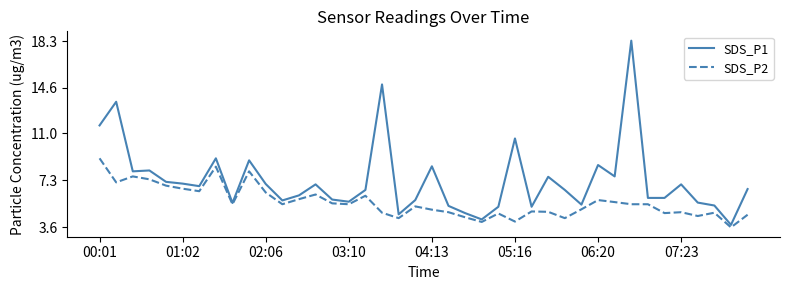

Which series has the largest total across all categories?

SDS_P1